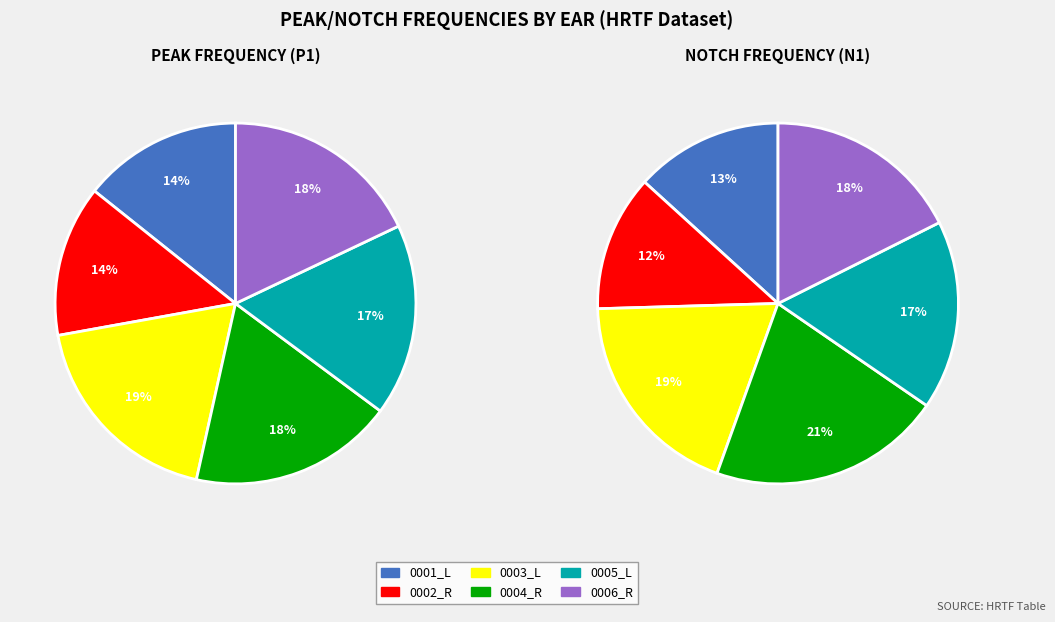

What is the largest slice in the pie chart?

0004_R